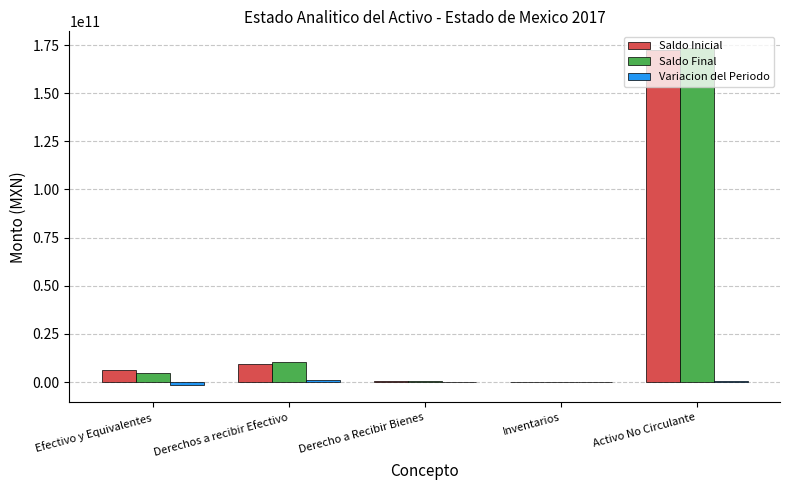

At which category is the sum across all series the highest?

Activo No Circulante